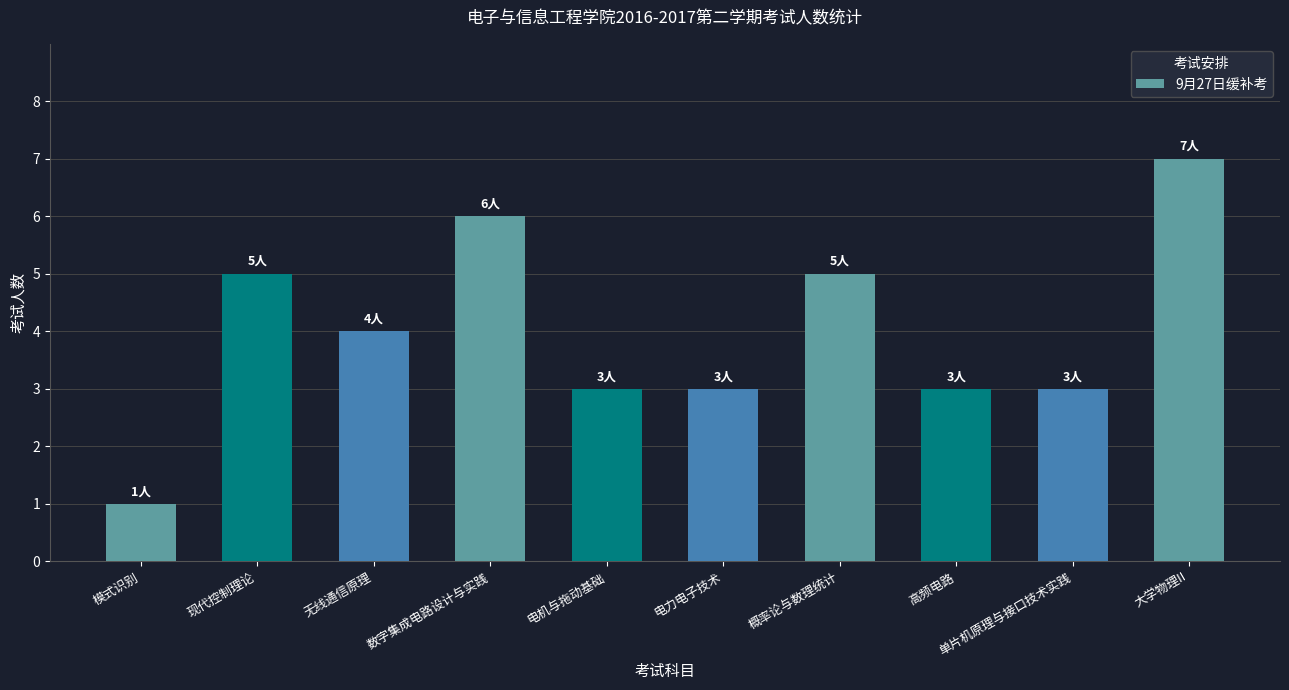

Read the value at 电机与拖动基础.

3